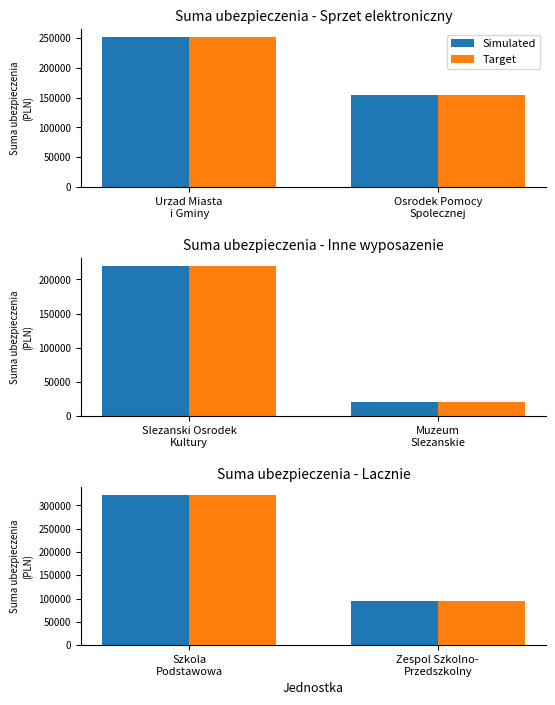

What is the label of the 1st bar from the right?

Zespol Szkolno- Przedszkolny